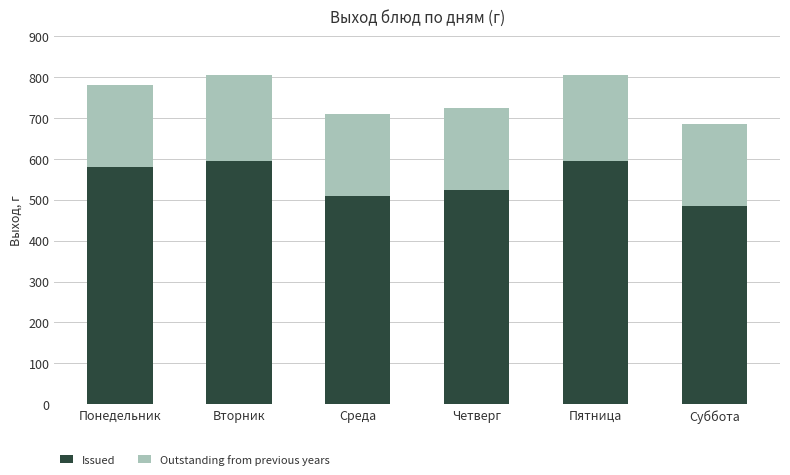

What is the highest value of the Issued series?

595